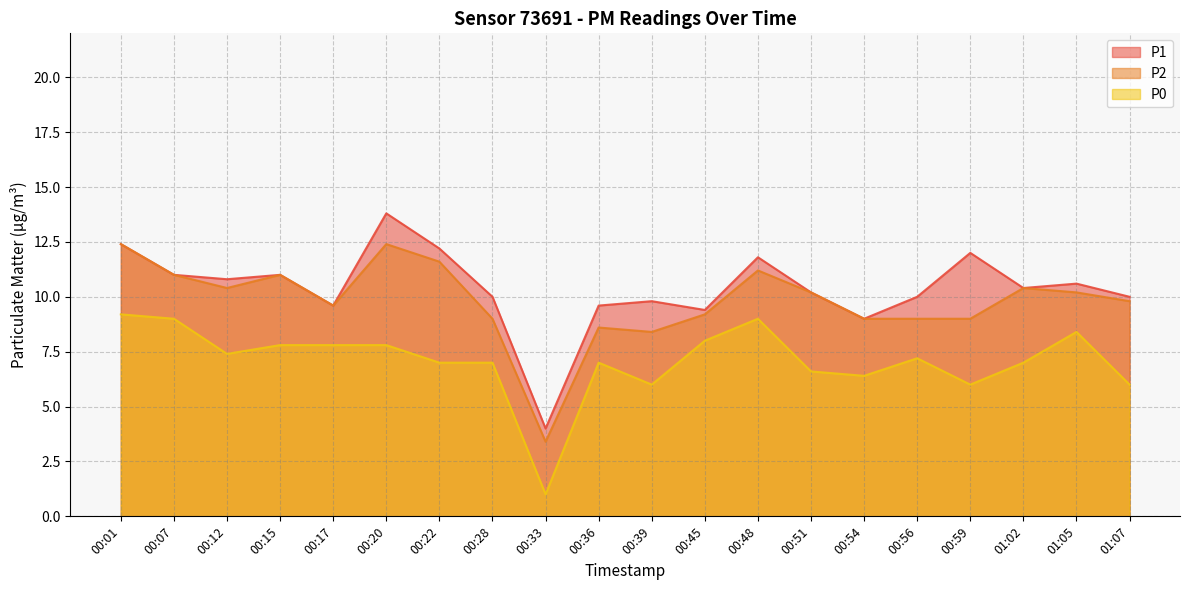

How many values in the P2 series exceed 10?

10